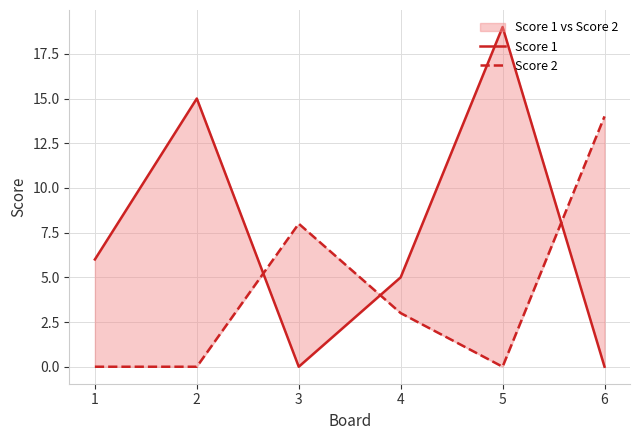

Is this an area chart (filled region under the line)?

No